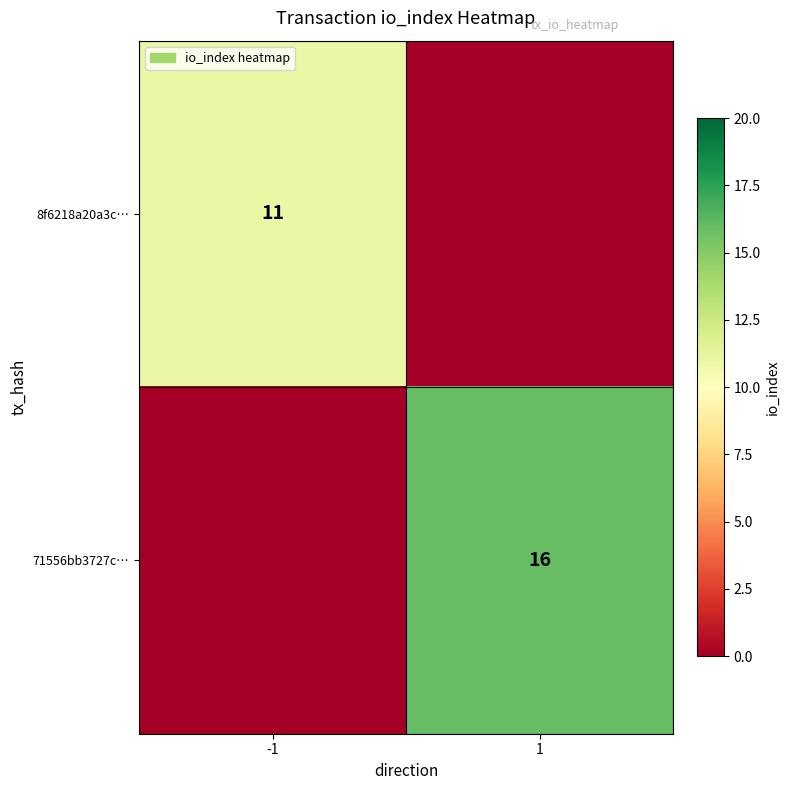

Is it true that 8f6218a20a3c… equals 11 at -1?

True